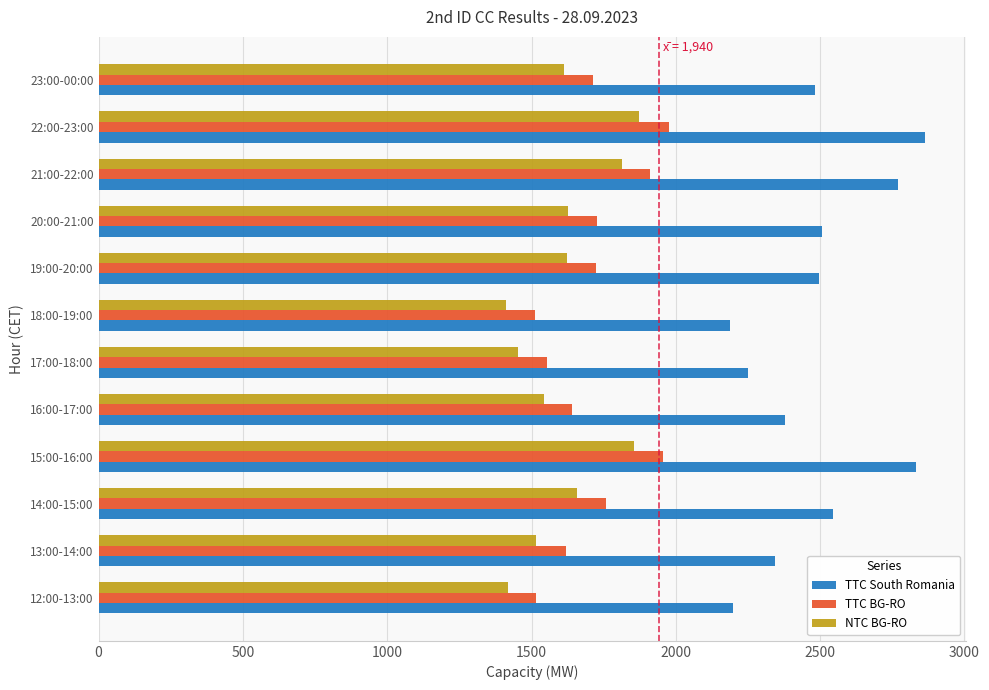

Is the value of TTC South Romania at 14:00-15:00 greater than the value of NTC BG-RO at 23:00-00:00?

Yes